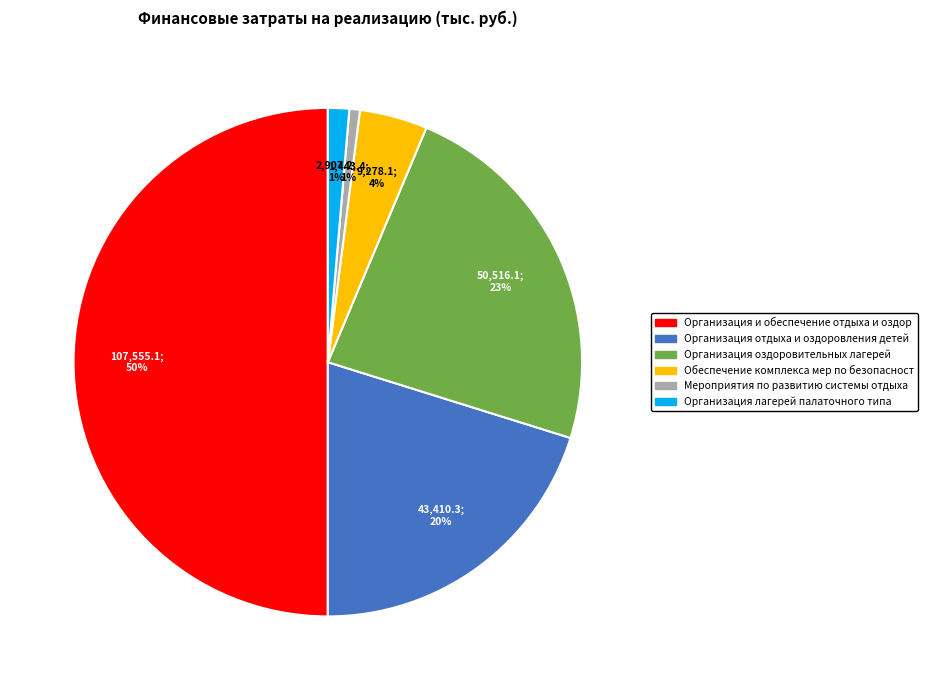

To the nearest percent, what is the difference between the largest and smallest slice percentages?

49%